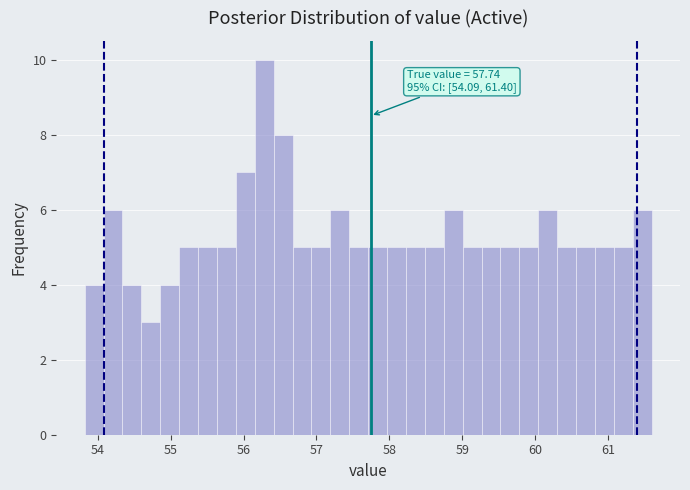

Read against the x-axis, roughly where is the centre of the tallest bar?

56.3